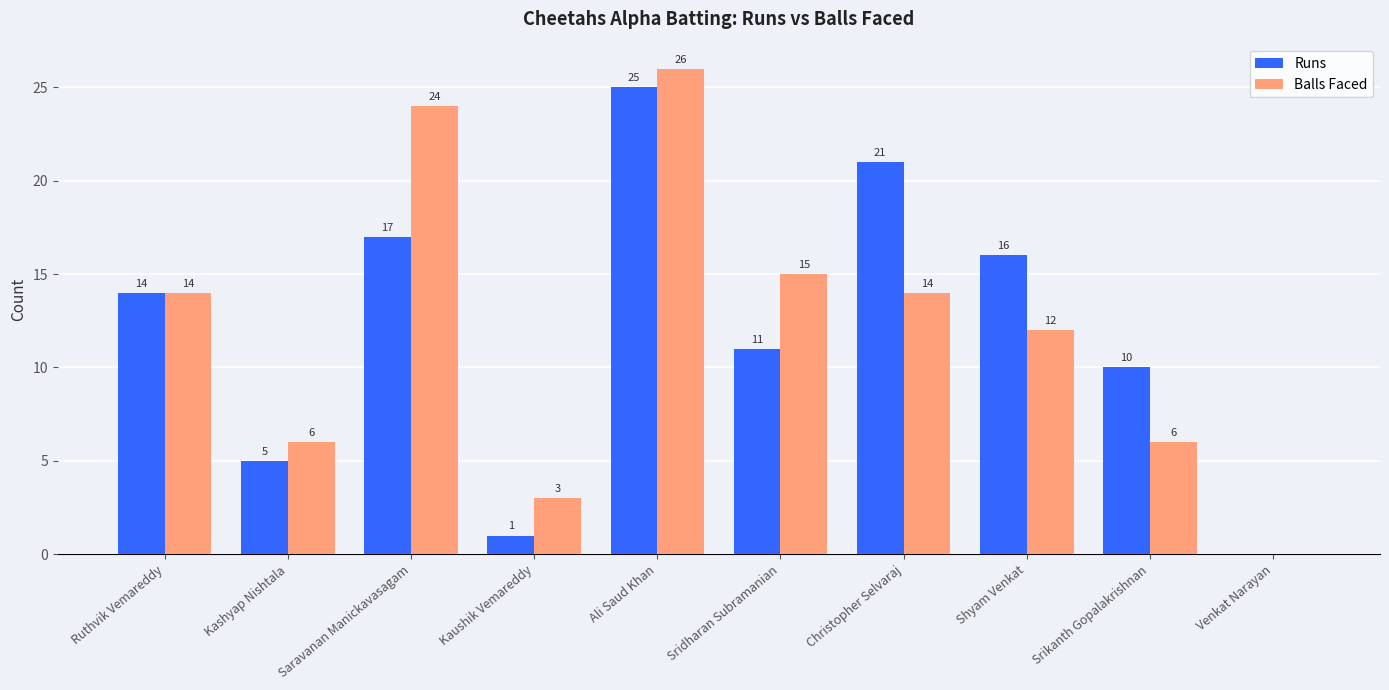

Reading right to left, list all the values displayed in this chart.

Runs: Venkat Narayan=0	Srikanth Gopalakrishnan=10	Shyam Venkat=16	Christopher Selvaraj=21	Sridharan Subramanian=11	Ali Saud Khan=25	Kaushik Vemareddy=1	Saravanan Manickavasagam=17	Kashyap Nishtala=5	Ruthvik Vemareddy=14
Balls Faced: Venkat Narayan=0	Srikanth Gopalakrishnan=6	Shyam Venkat=12	Christopher Selvaraj=14	Sridharan Subramanian=15	Ali Saud Khan=26	Kaushik Vemareddy=3	Saravanan Manickavasagam=24	Kashyap Nishtala=6	Ruthvik Vemareddy=14